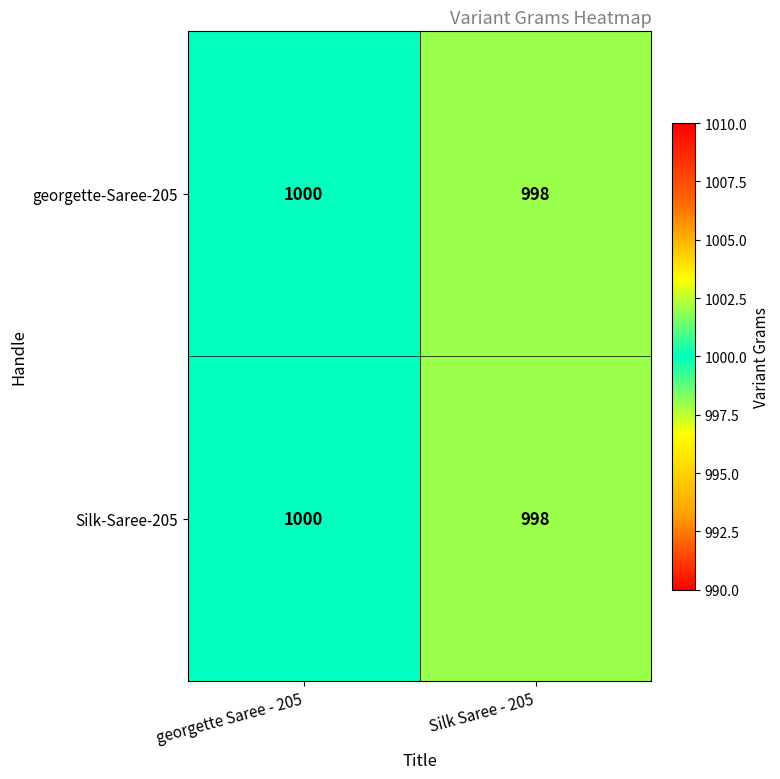

Read the Silk-Saree-205 value at Silk Saree - 205.

998